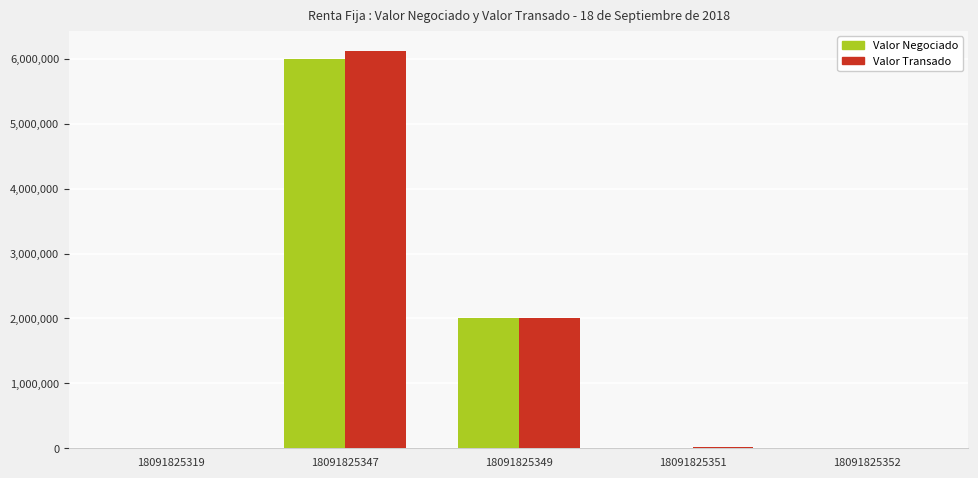

The Valor Negociado series shows 981982.5 at 18091825349. True or false?

False